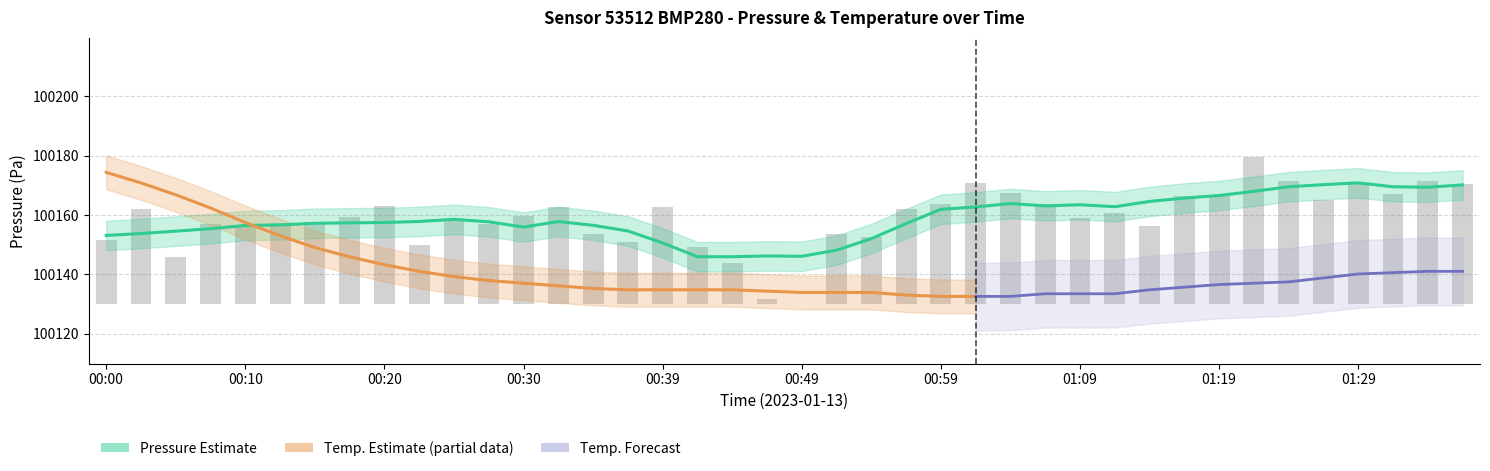

Is it true that the value at 00:42 is 5.8?

False